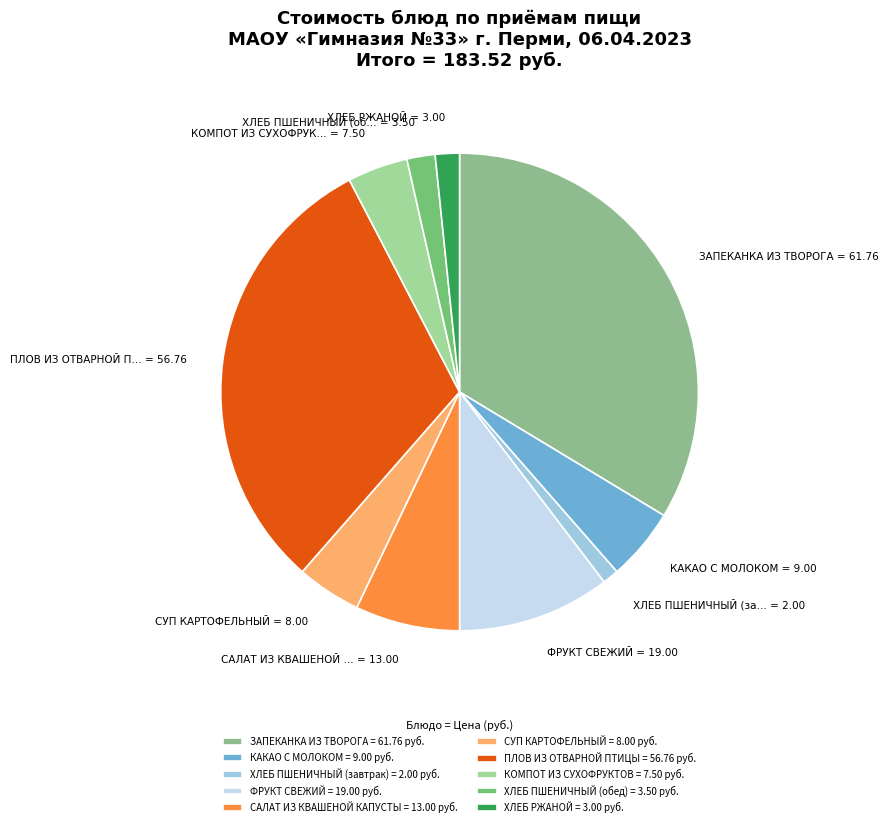

Is there a majority slice in this chart?

No